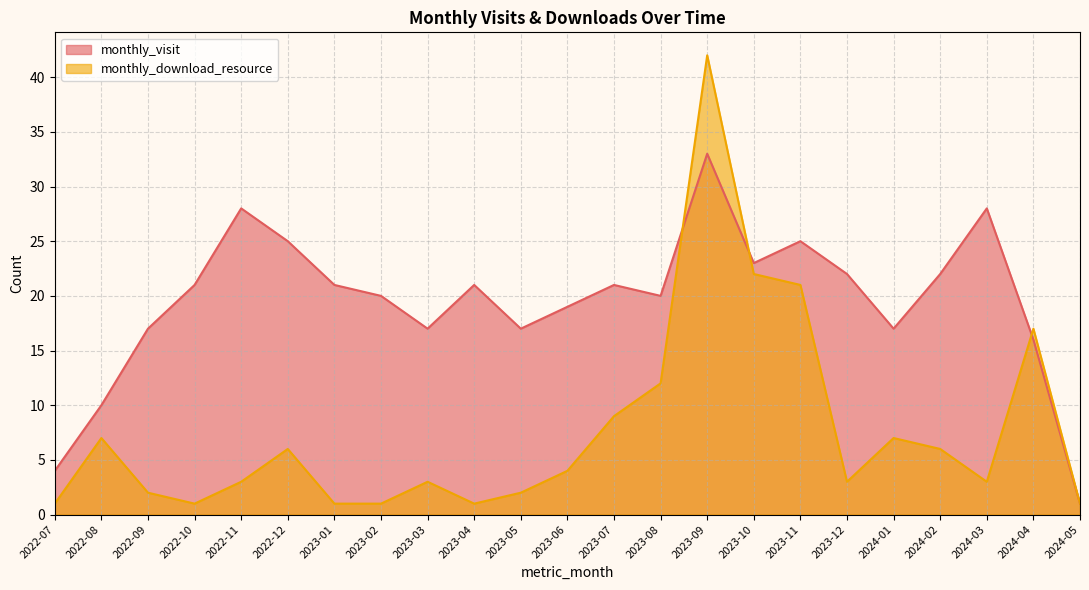

How many interior local valleys does the monthly_visit series have?

5